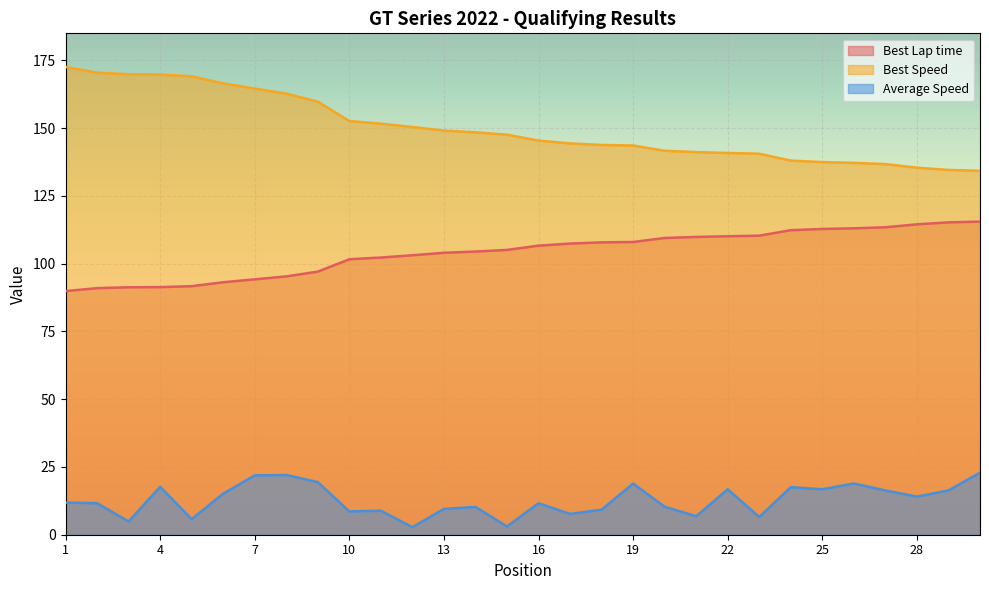

Between 2 and 27, which series saw the biggest shift?

Best Speed